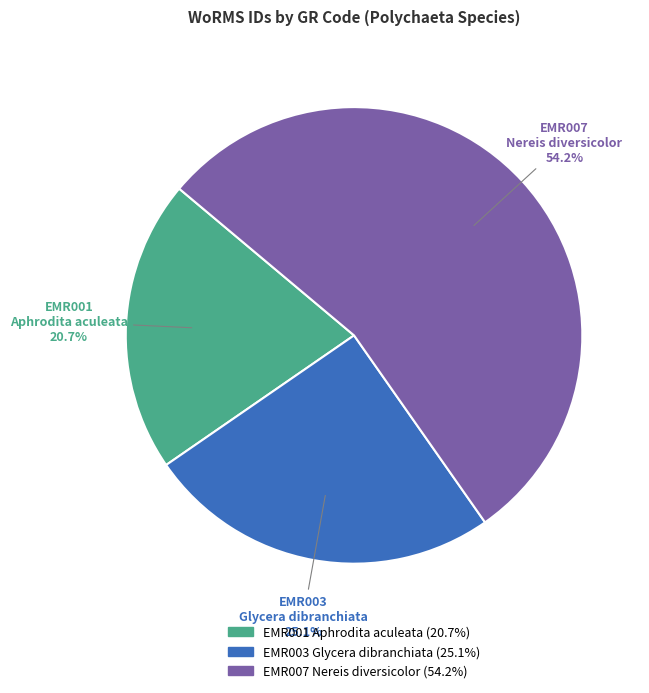

What is the majority slice?

EMR007 Nereis diversicolor